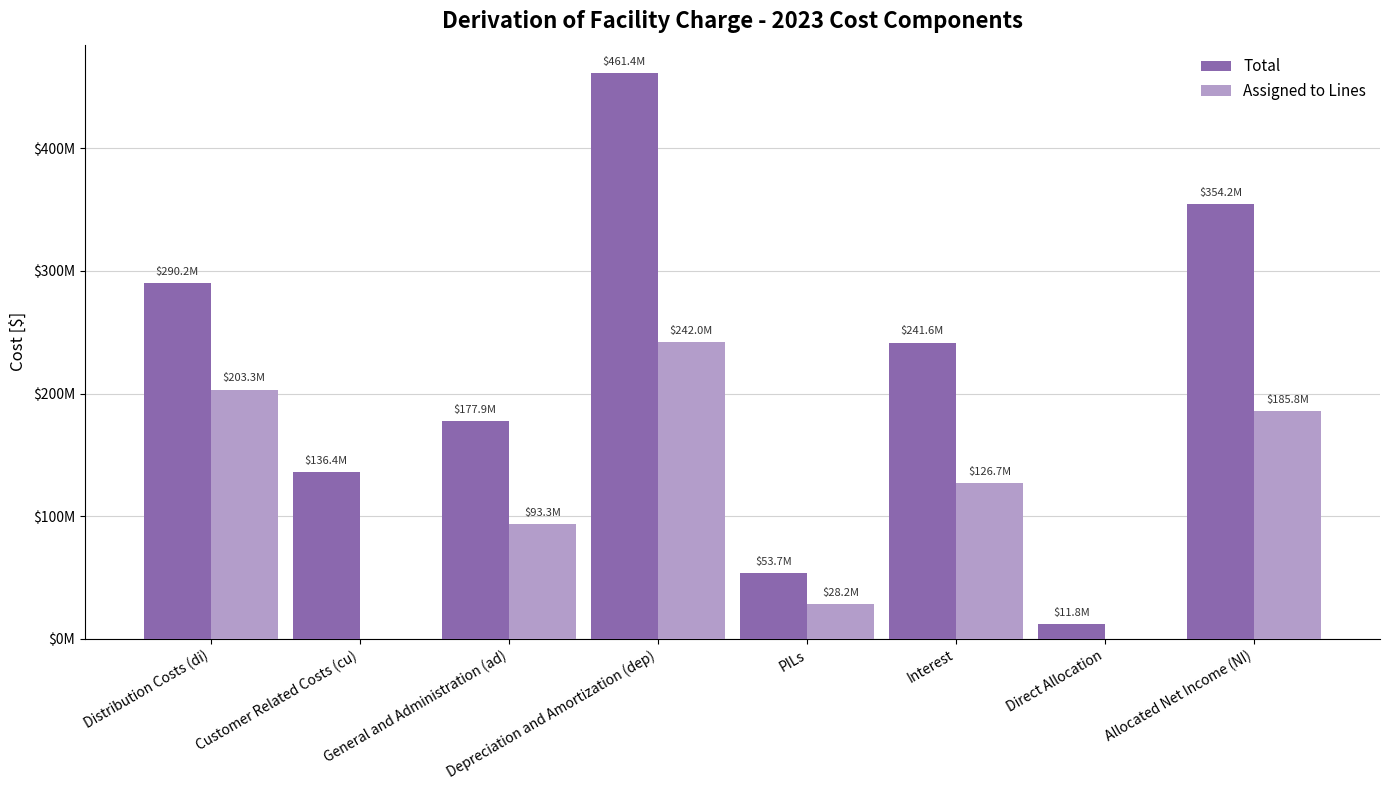

What value does the Total series have at PILs?

53710476.3